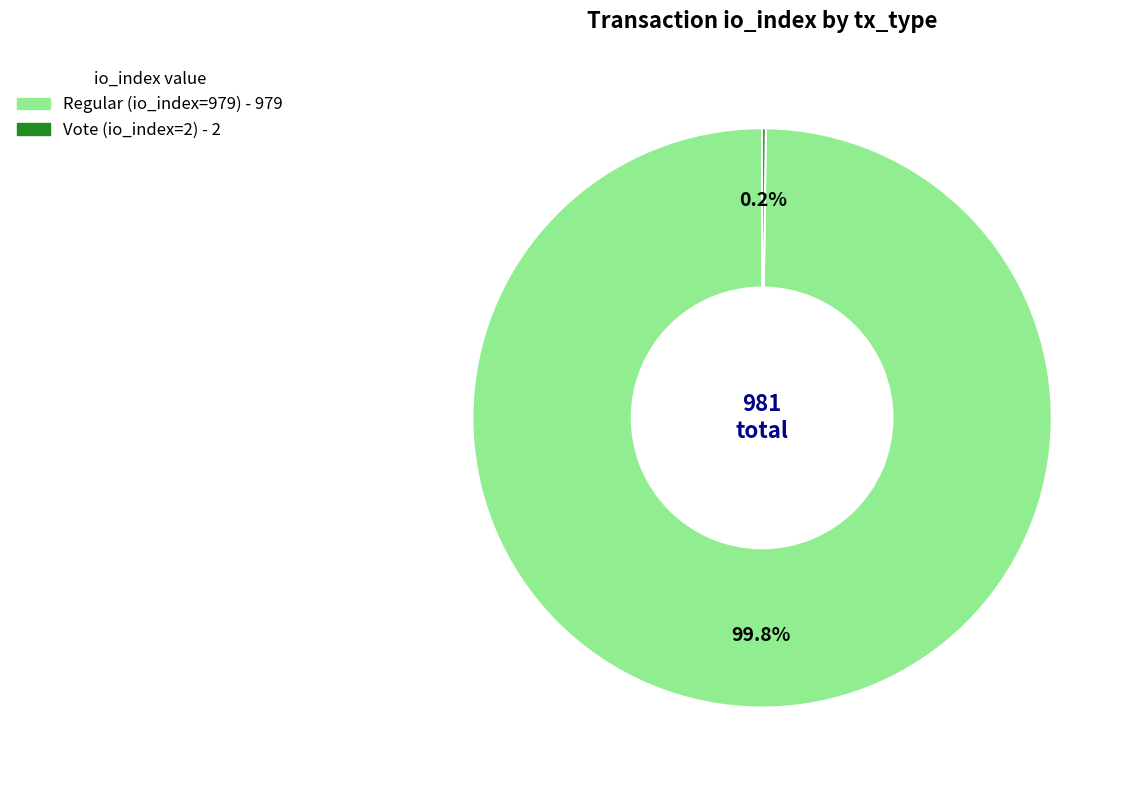

How much of the chart is everything except Regular (io_index=979)?

0.2%